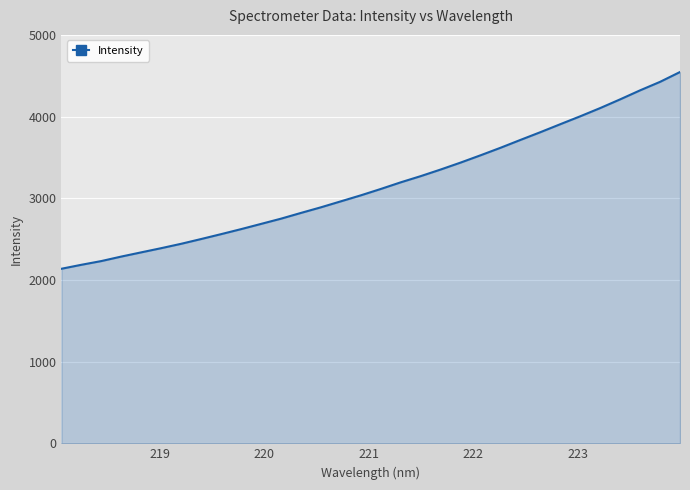

What is the difference between the maximum and minimum values?

2410.7